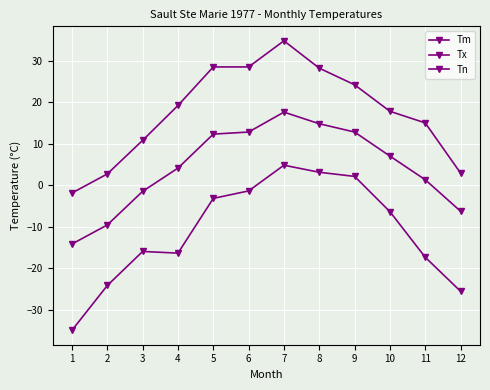

How many values in Tn are below zero?

9